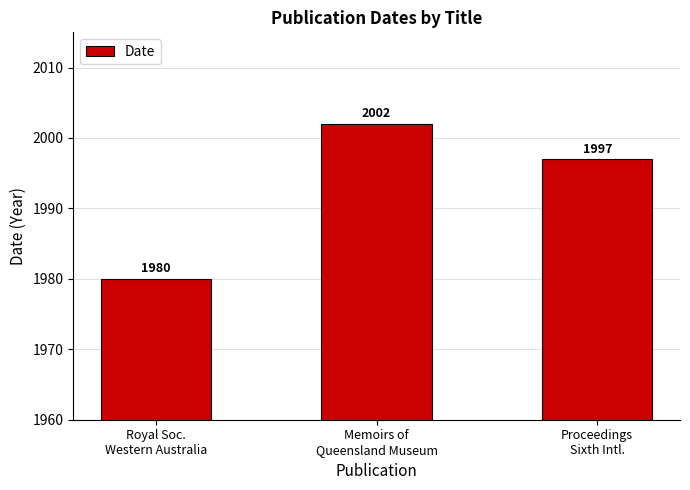

What is the ratio of the value at Royal Soc.
Western Australia to the value at Memoirs of
Queensland Museum?

1.0